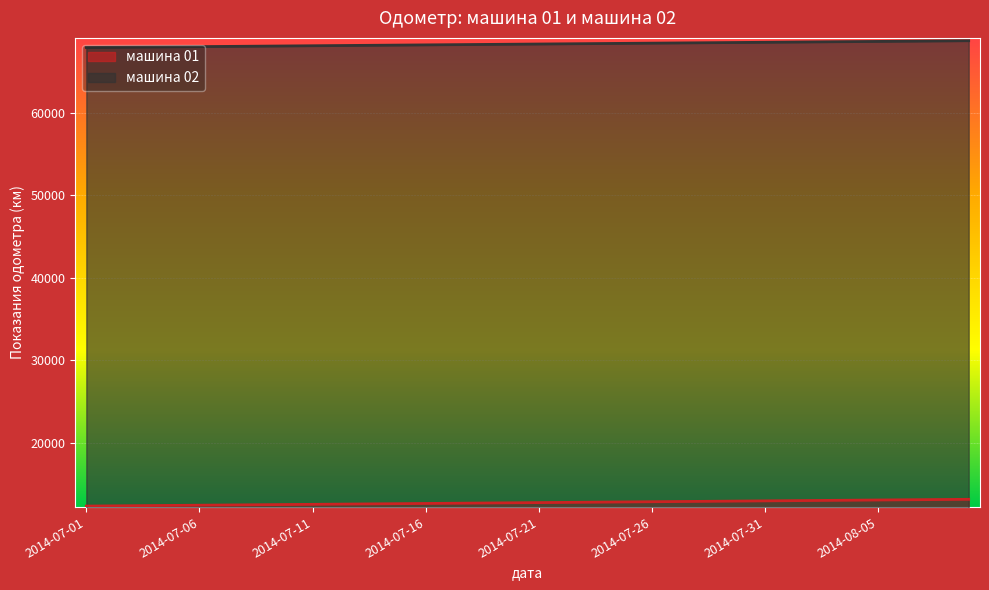

List the series in order of their peak value, highest first.

машина 02, машина 01